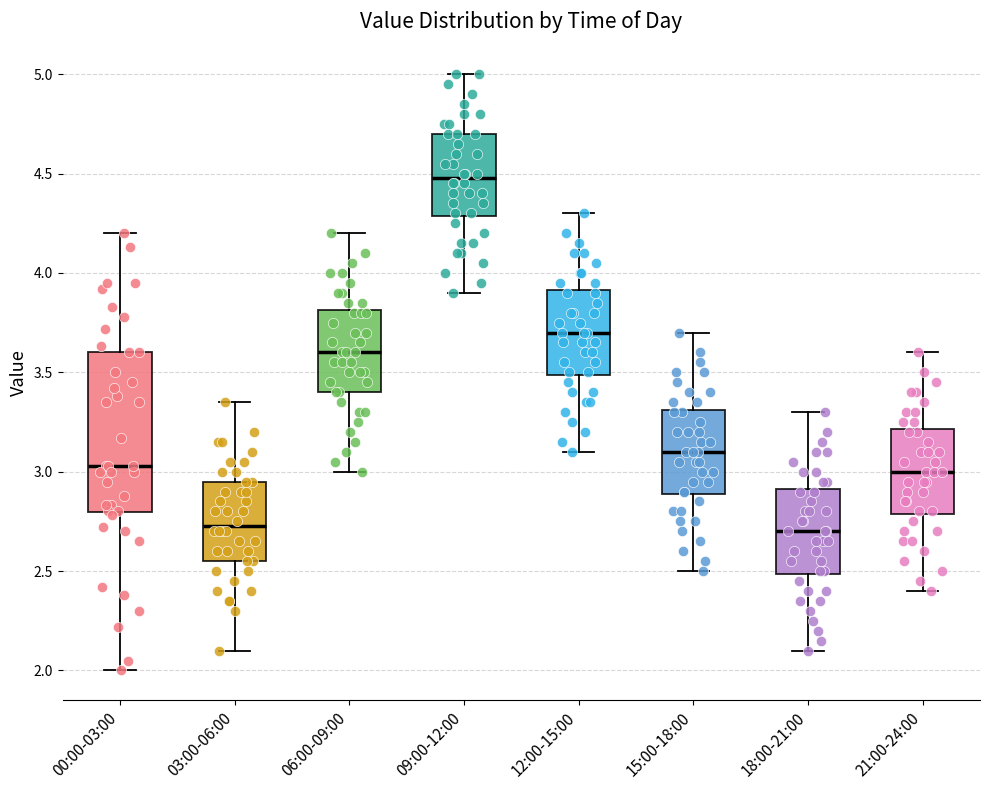

Reading left to right, read every box against the y-axis: the position of its median line, the range the box covers, and the ends of its whiskers. The values are not printed on the chart, so give them approximately, as read against the axis.

00:00-03:00: median 3.05, box 2.80 to 3.60, whiskers 2.00 to 4.20
03:00-06:00: median 2.75, box 2.55 to 2.95, whiskers 2.10 to 3.35
06:00-09:00: median 3.60, box 3.40 to 3.80, whiskers 3.00 to 4.20
09:00-12:00: median 4.50, box 4.30 to 4.70, whiskers 3.90 to 5.00
12:00-15:00: median 3.70, box 3.50 to 3.90, whiskers 3.10 to 4.30
15:00-18:00: median 3.10, box 2.90 to 3.30, whiskers 2.50 to 3.70
18:00-21:00: median 2.70, box 2.50 to 2.90, whiskers 2.10 to 3.30
21:00-24:00: median 3.00, box 2.80 to 3.20, whiskers 2.40 to 3.60